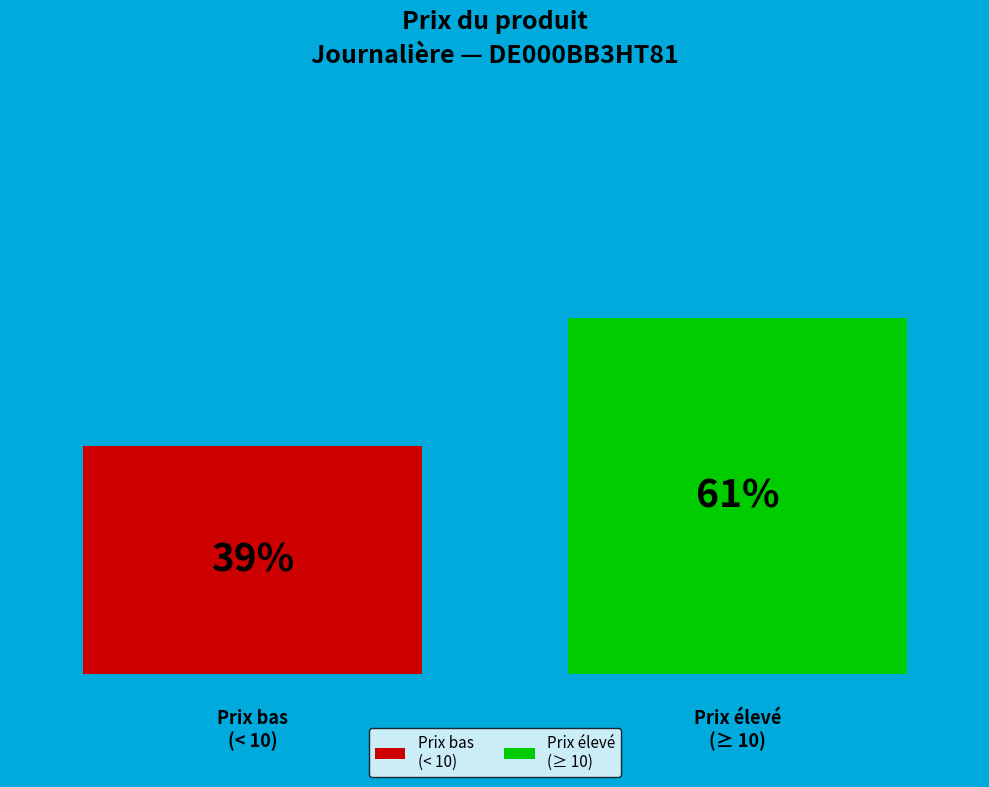

Are the bars horizontal?

No